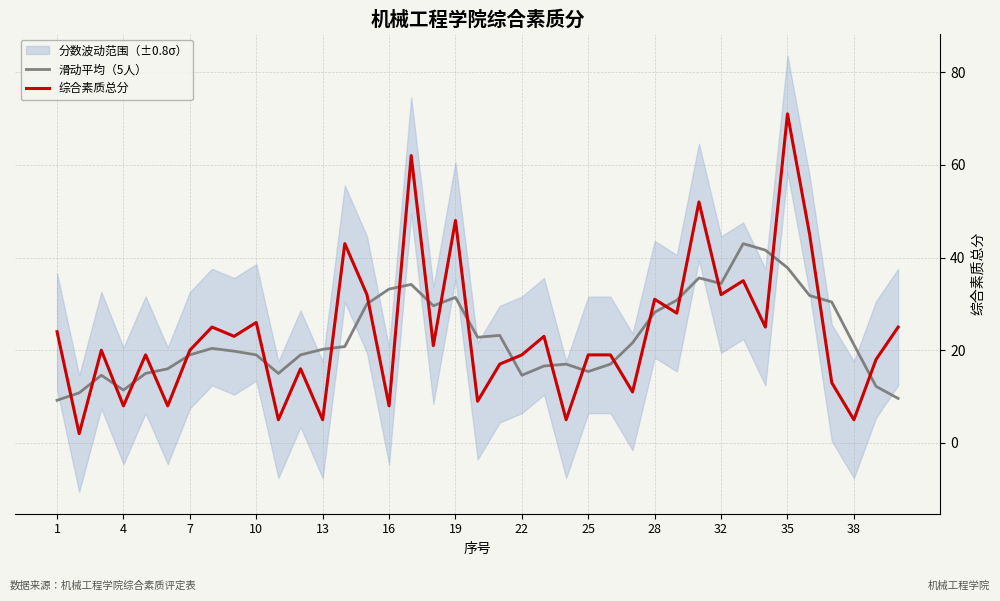

What is the lowest value of the 滑动平均（5人） series?

9.2